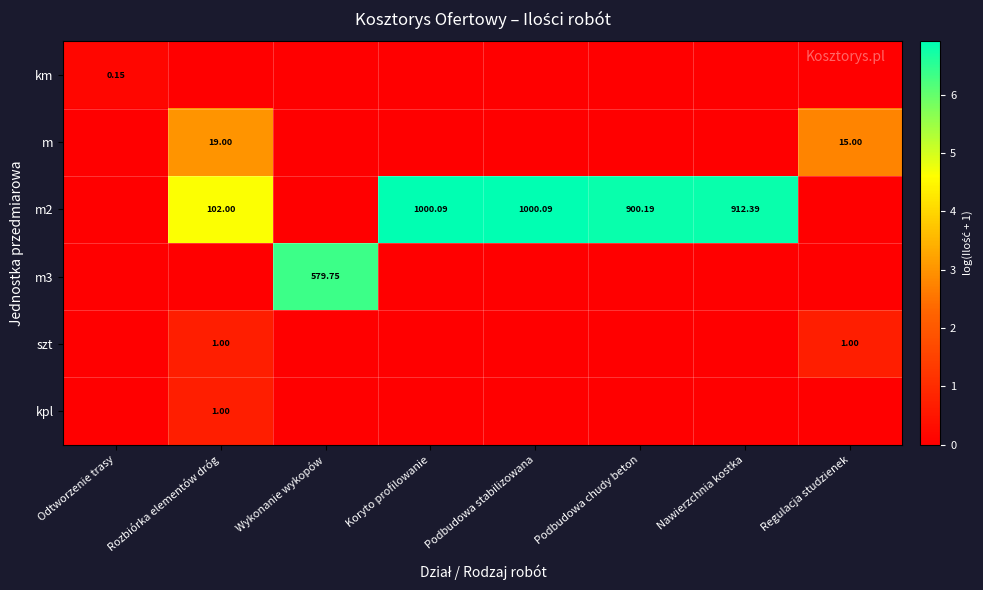

The m series shows -1.3 at Podbudowa chudy beton. True or false?

False